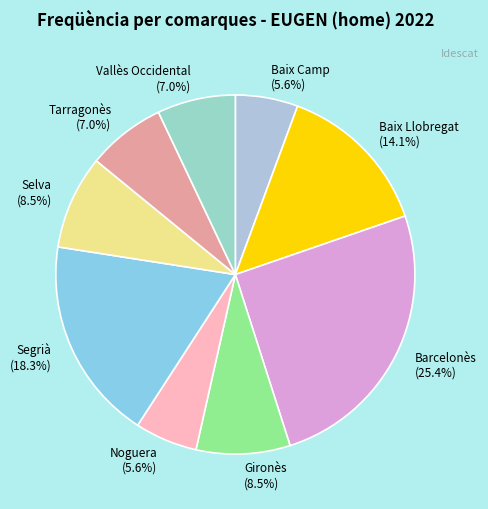

To the nearest percent, what is the difference between the largest and smallest slice percentages?

20%